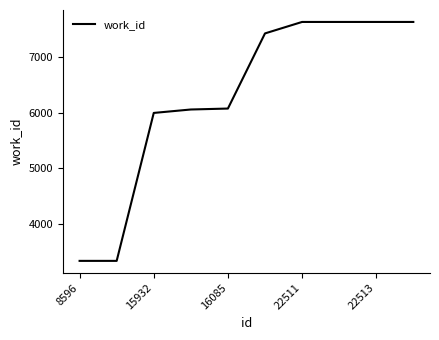

What is the minimum value shown in the chart?

3327